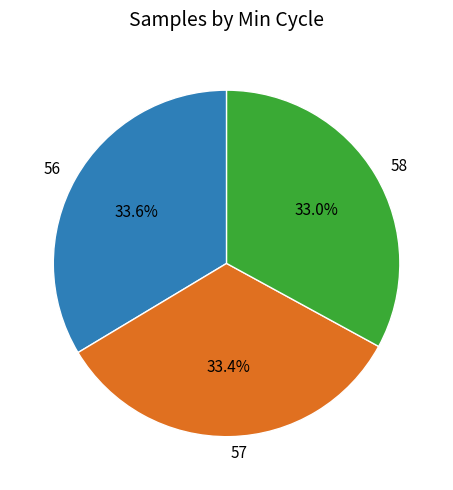

What percentage do 58 and 57 together represent?

66.4%